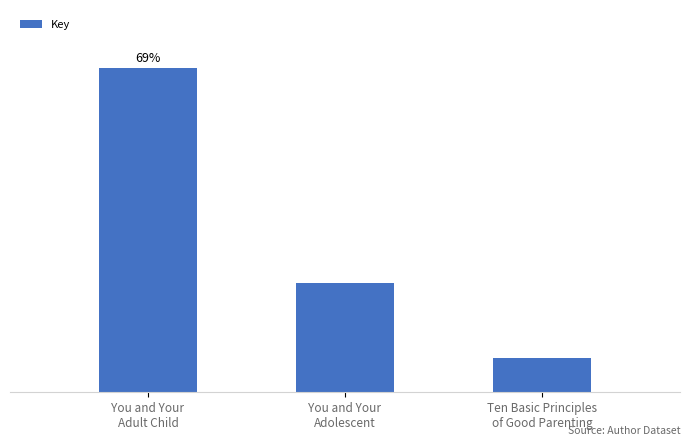

Reading left to right, extract all data points from this chart.

194779160	65600656	20374262